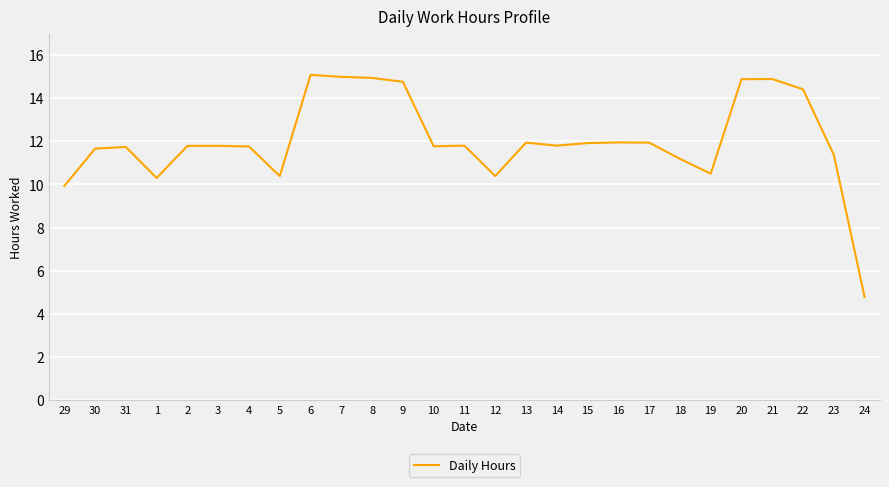

The value at 6 is 15.1. True or false?

True